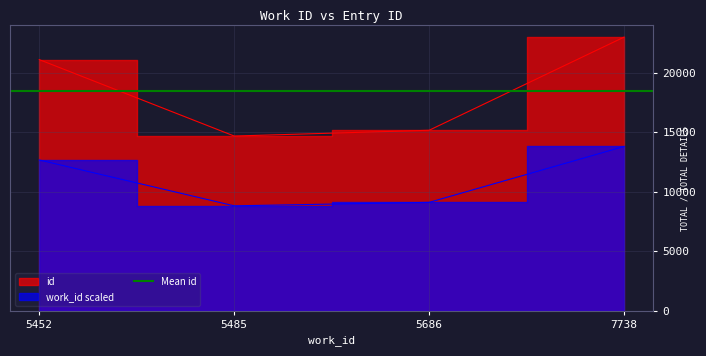

At which label is the value closest to 18854?

5452